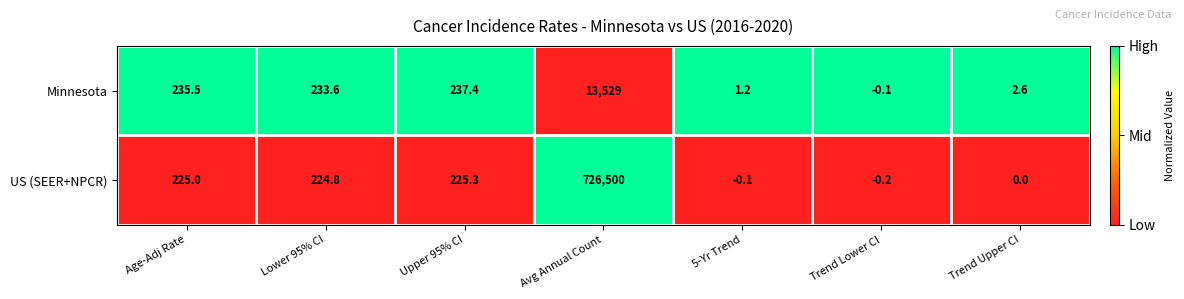

The Minnesota series shows 370.4 at Upper 95% CI. True or false?

False